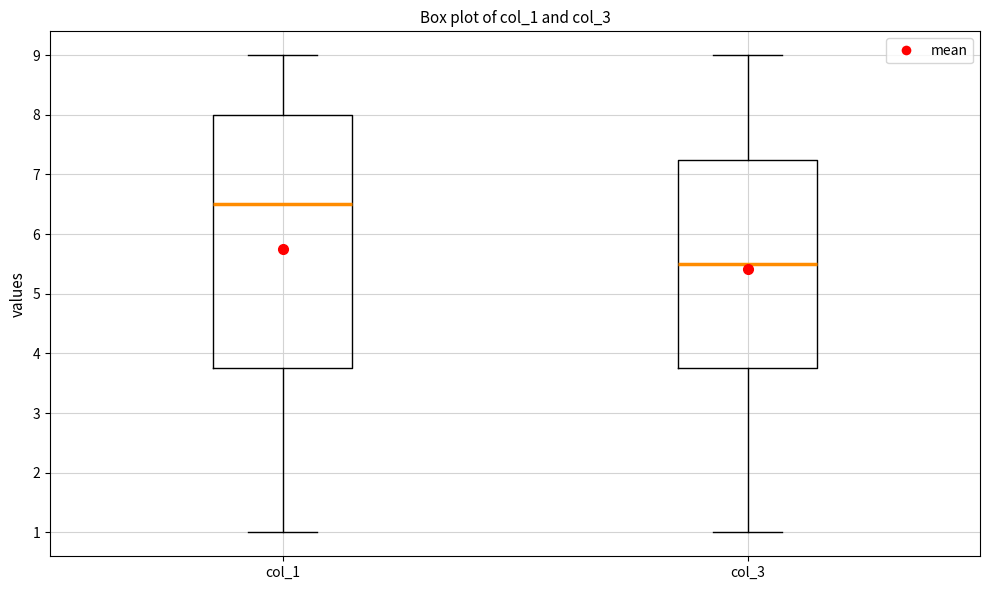

Reading left to right, read every box against the y-axis: the position of its median line, the range the box covers, and the ends of its whiskers. The values are not printed on the chart, so give them approximately, as read against the axis.

col_1: median 6.5, box 3.8 to 8.0, whiskers 1.0 to 9.0
col_3: median 5.5, box 3.8 to 7.3, whiskers 1.0 to 9.0